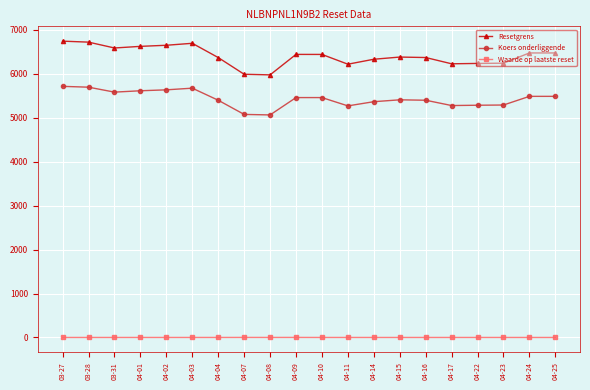

Does the chart have visible grid lines?

Yes